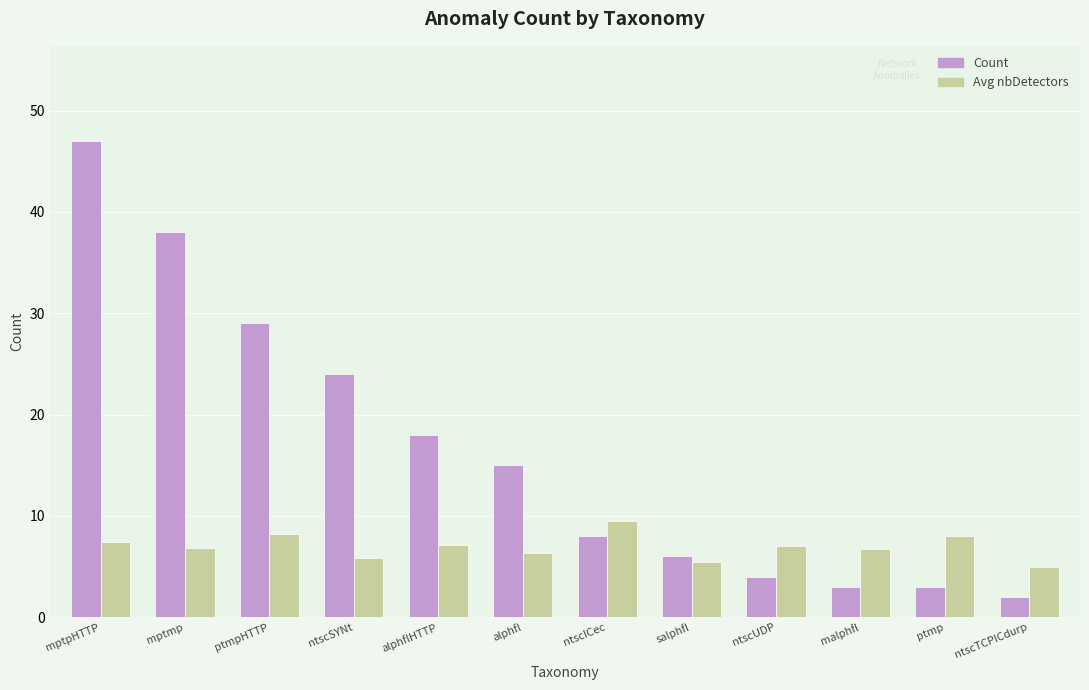

Is it true that Count equals 65.8 at mptpHTTP?

False